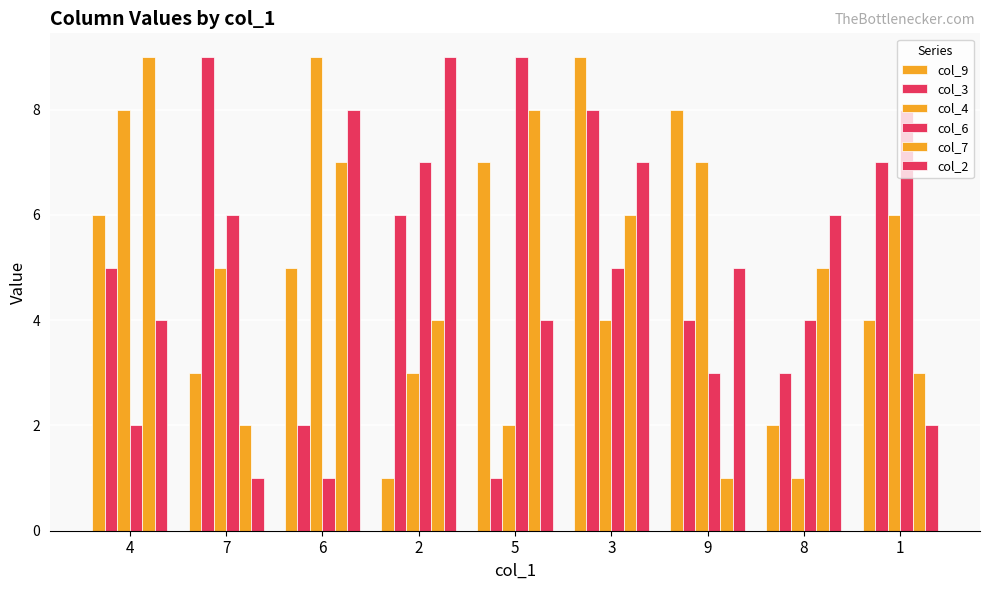

True or false: col_9 has a value of 3 at 7.

True